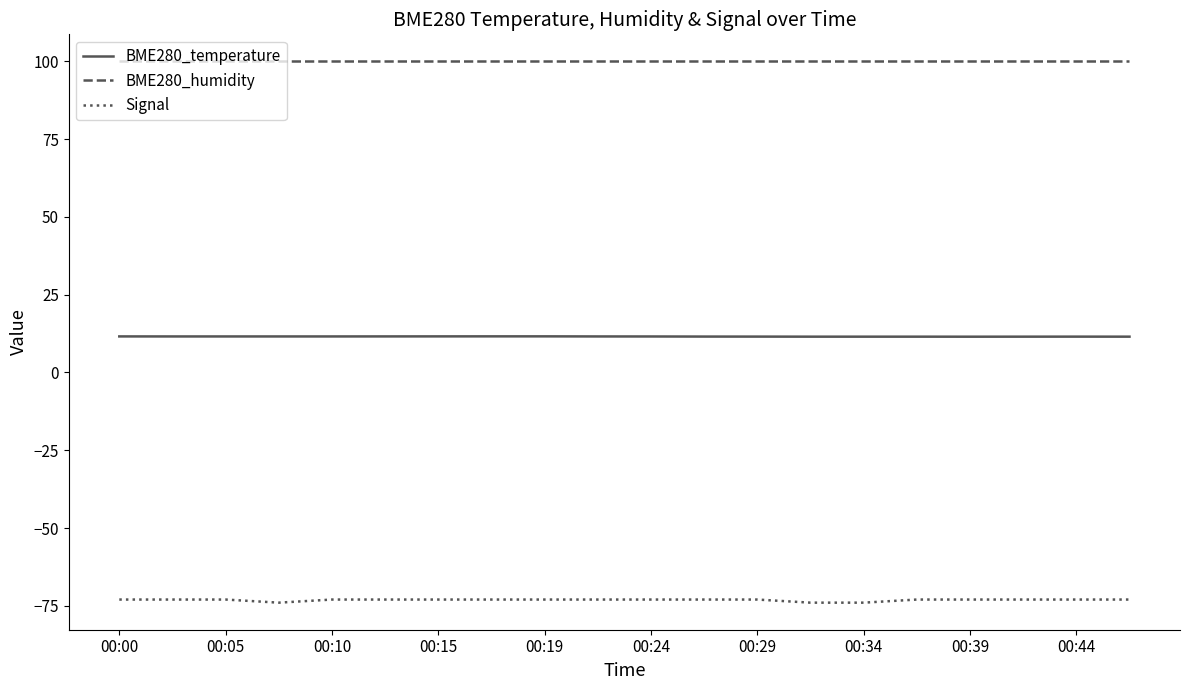

True or false: Signal and BME280_humidity intersect in this chart.

False